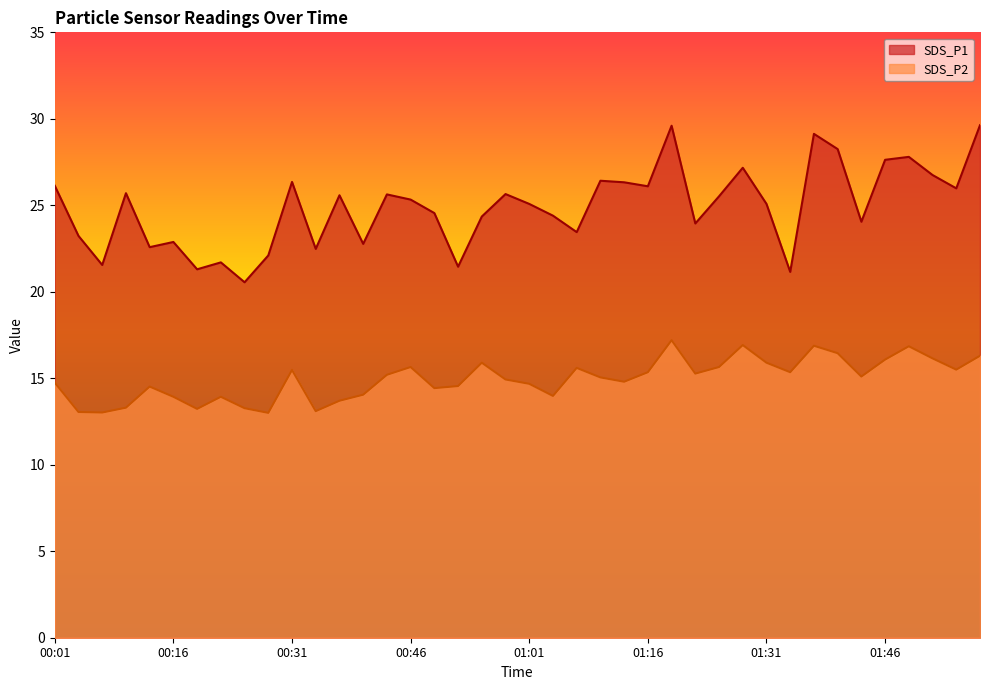

What is the maximum value for SDS_P1?

29.6